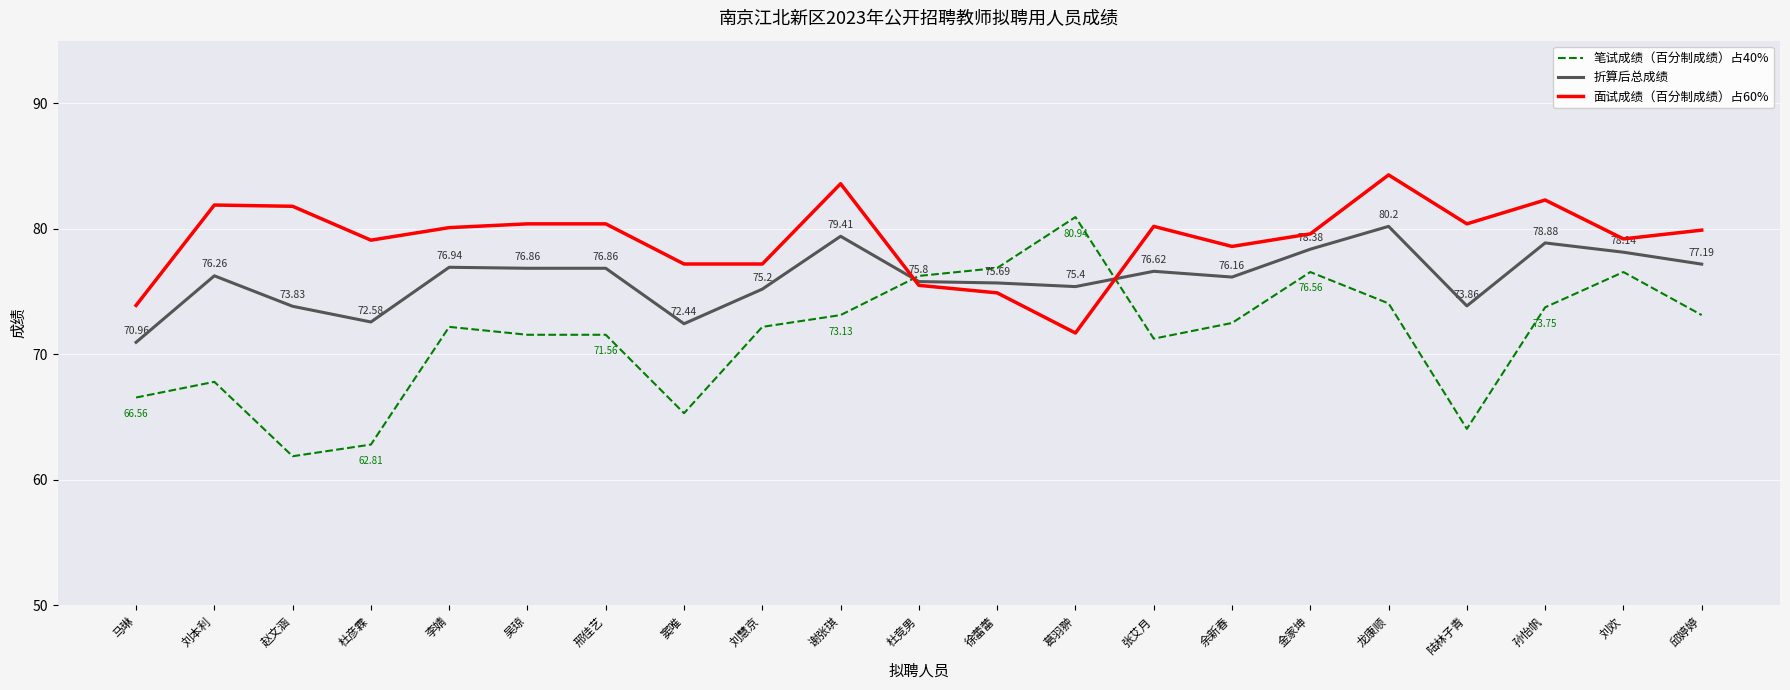

Between 刘慧京 and 刘欢, which series saw the biggest shift?

笔试成绩（百分制成绩）占40%